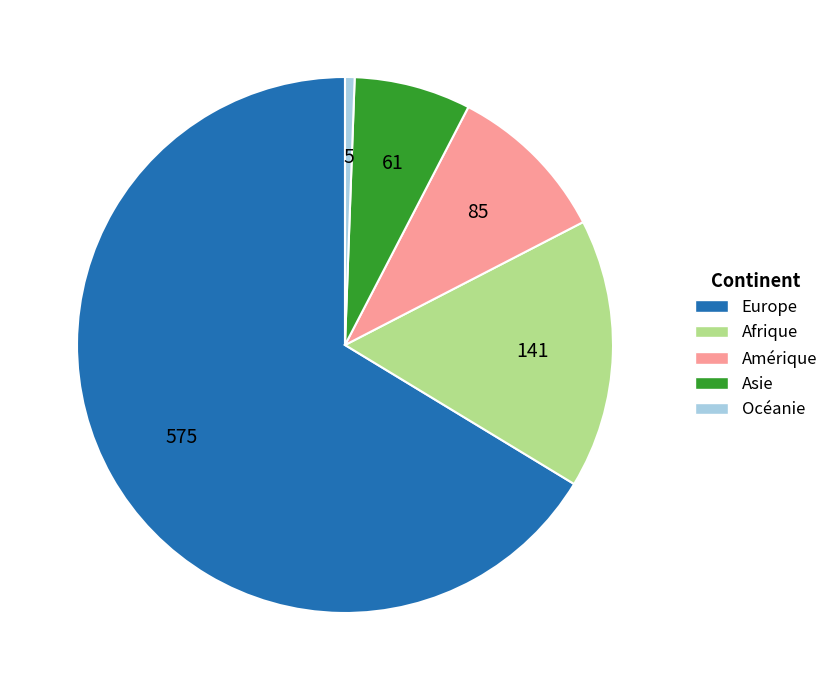

Combined, do Europe and Asie account for over 50%?

Yes